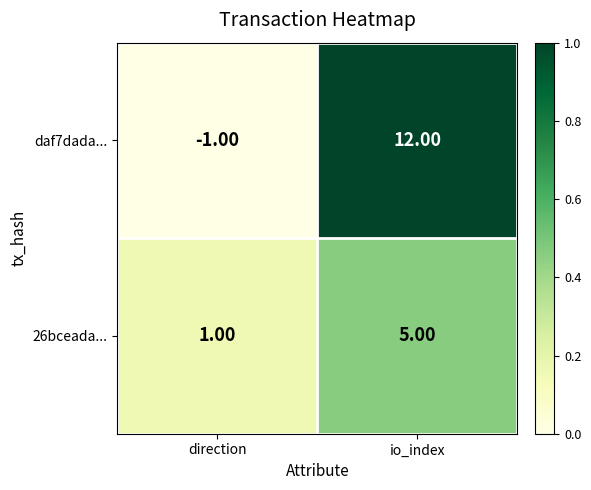

Which series changed the most between direction and io_index?

daf7dada...